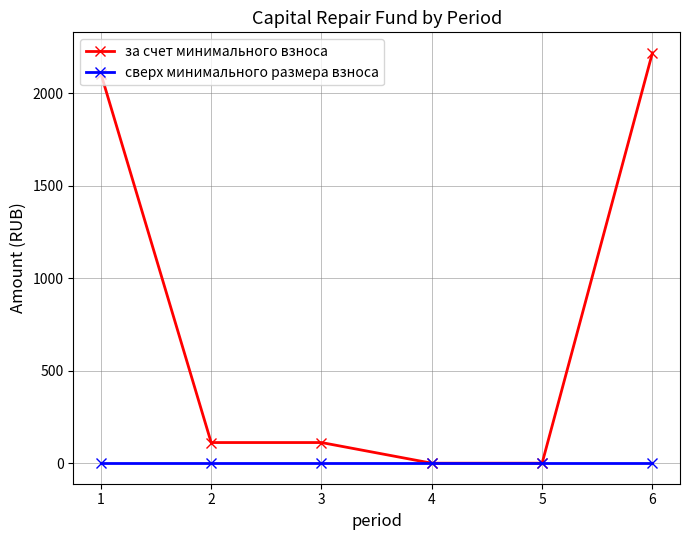

Which series has the largest range (max minus min)?

за счет минимального взноса